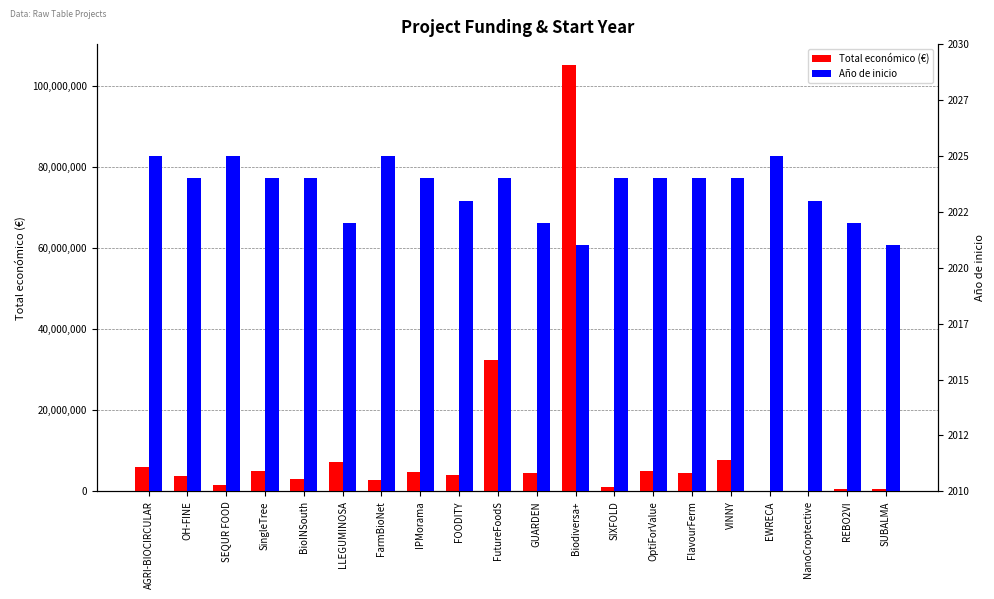

Which label corresponds to the smallest value in the chart?

Biodiversa+